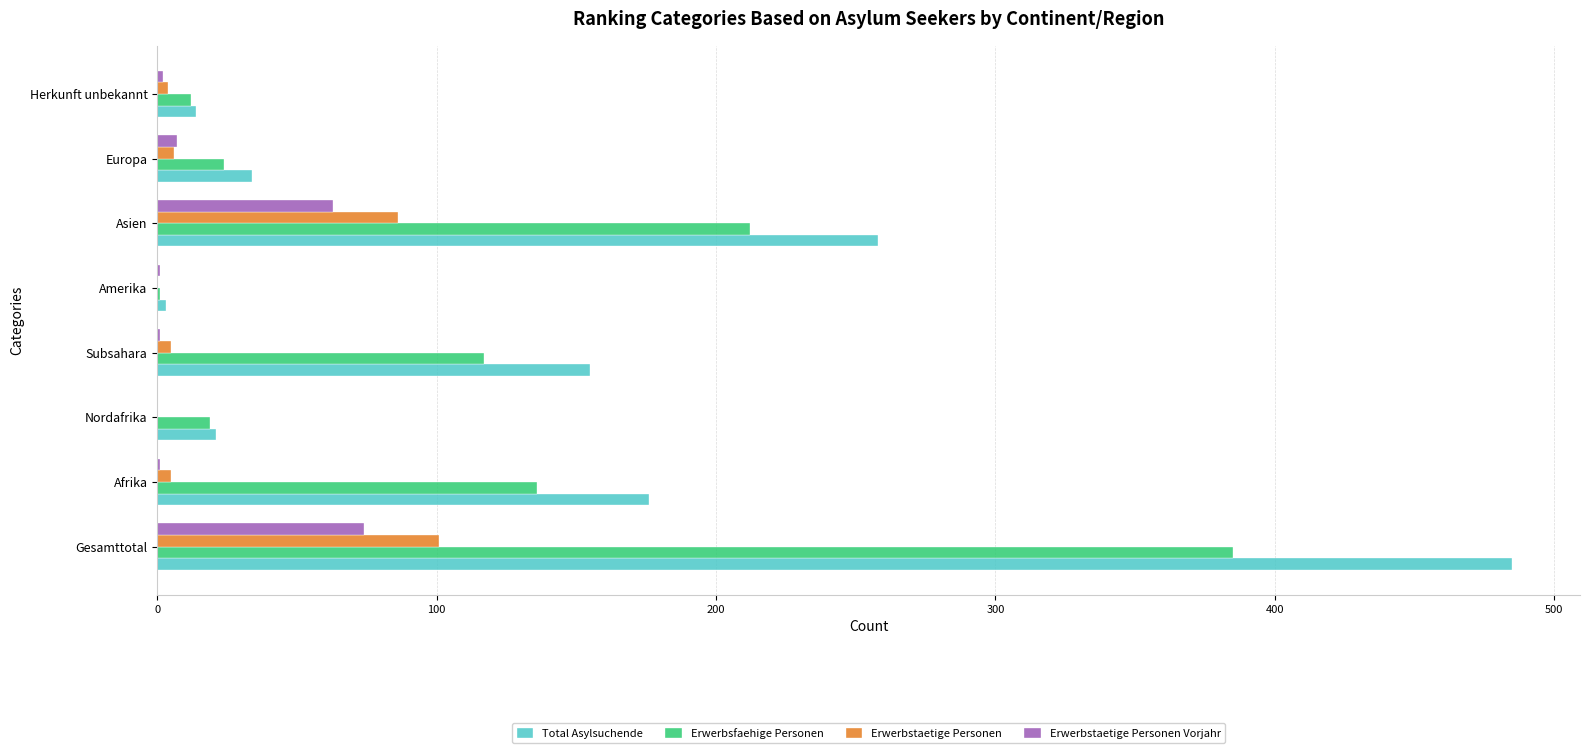

Which series changed the most between Gesamttotal and Afrika?

Total Asylsuchende